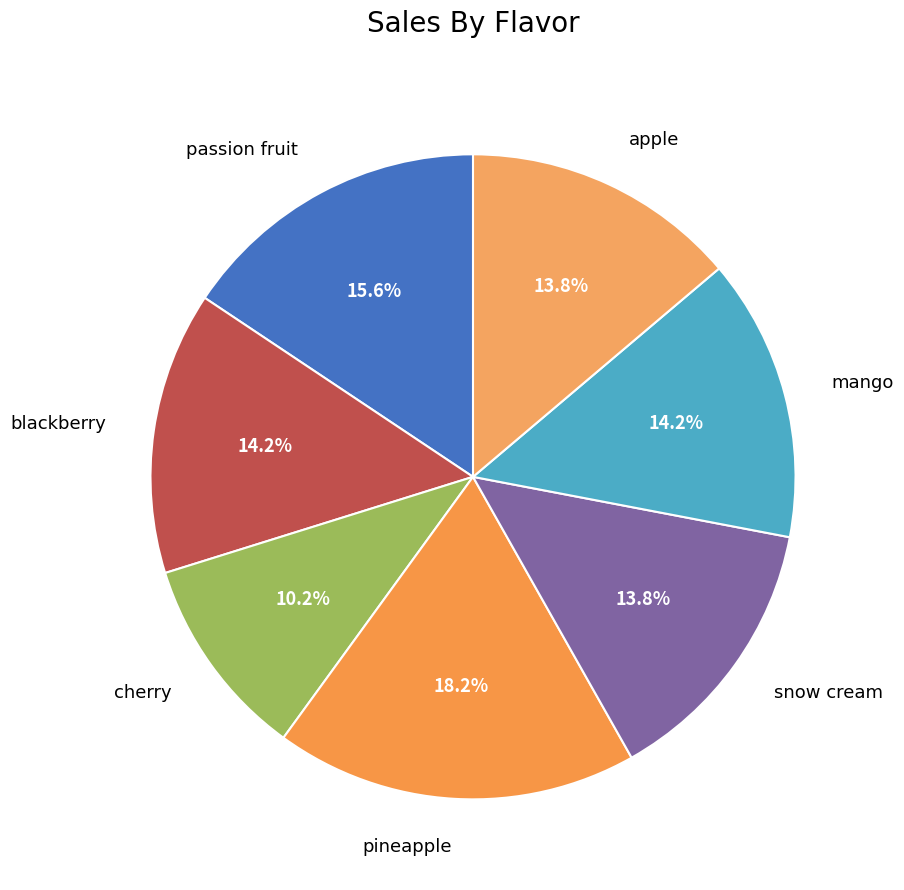

Is there any slice that represents more than half of the pie?

No